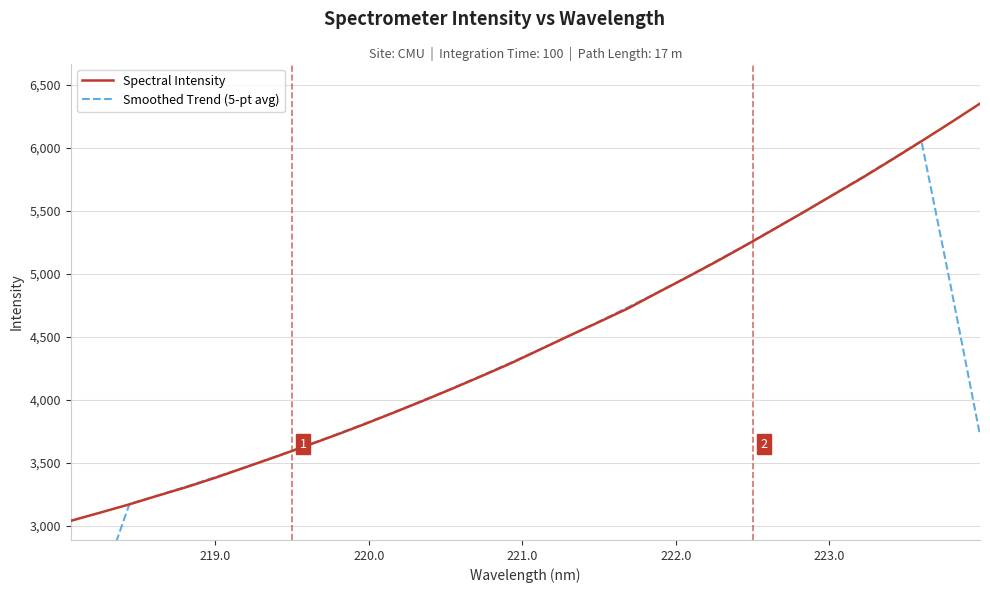

What is the minimum value for Spectral Intensity?

3039.3